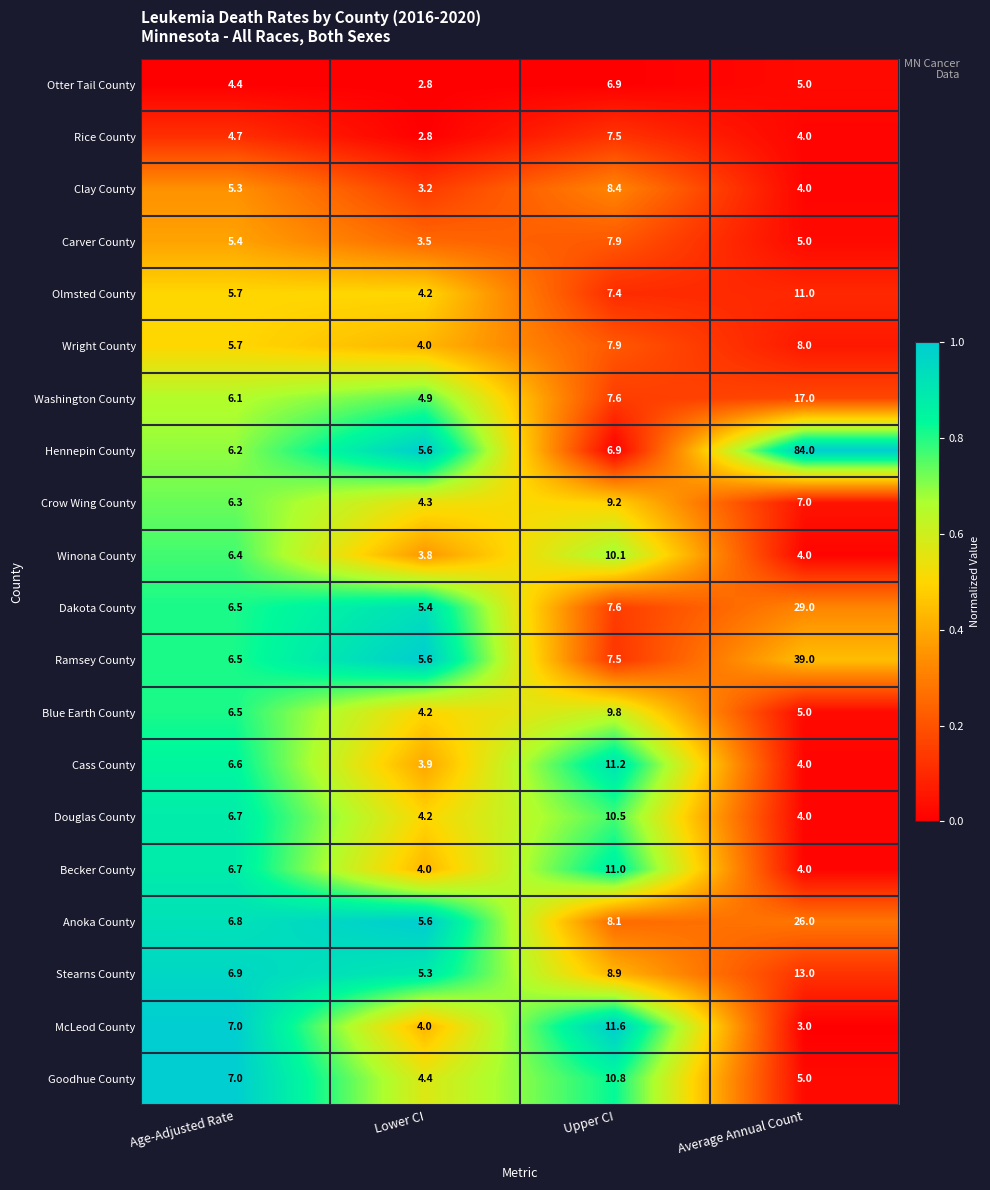

At which label does Douglas County first exceed 6?

Age-Adjusted Rate